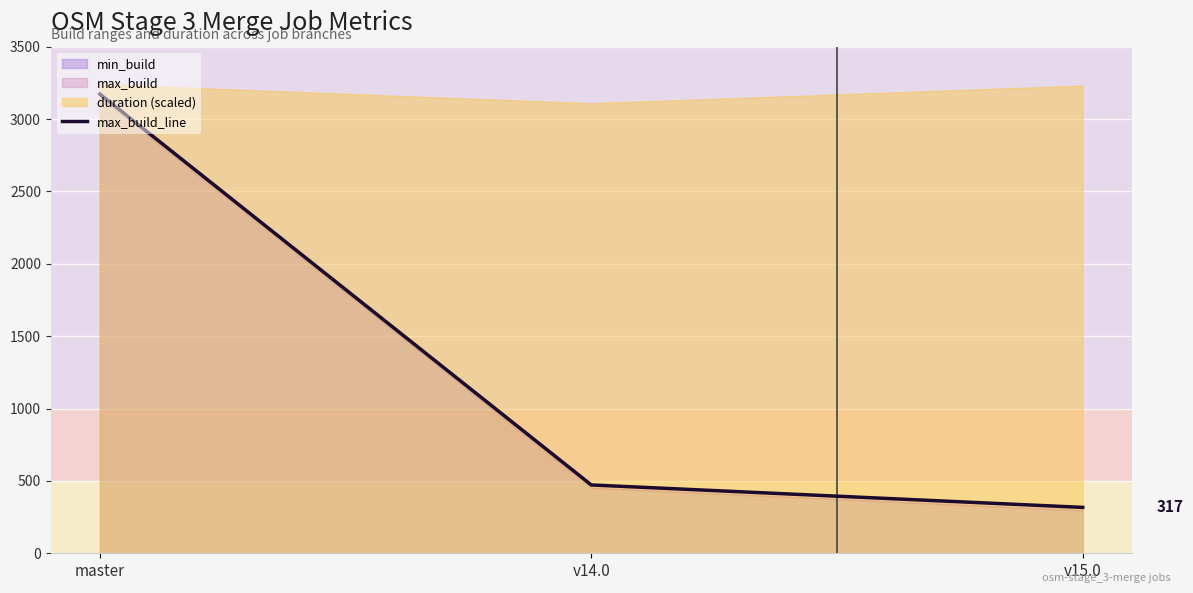

What is the change in value from master to v14.0?

-2700